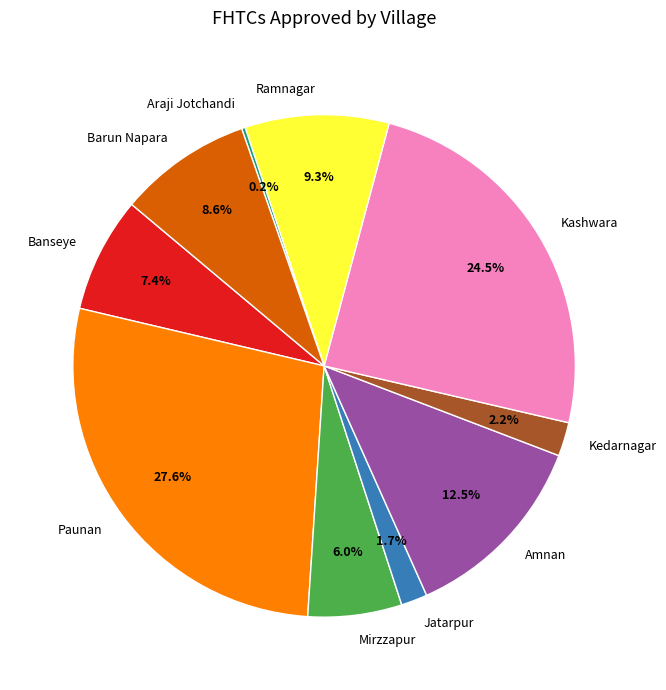

To the nearest percent, what is the difference between the Kedarnagar and Ramnagar slice percentages?

7%